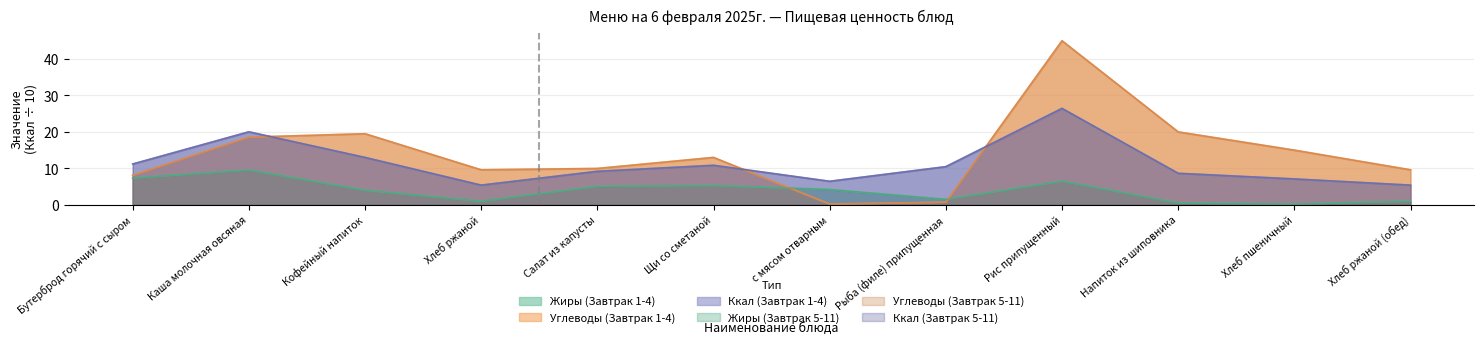

Which series ends up on top after the final intersection of Ккал (Завтрак 5-11) and Углеводы (Завтрак 1-4)?

Углеводы (Завтрак 1-4)